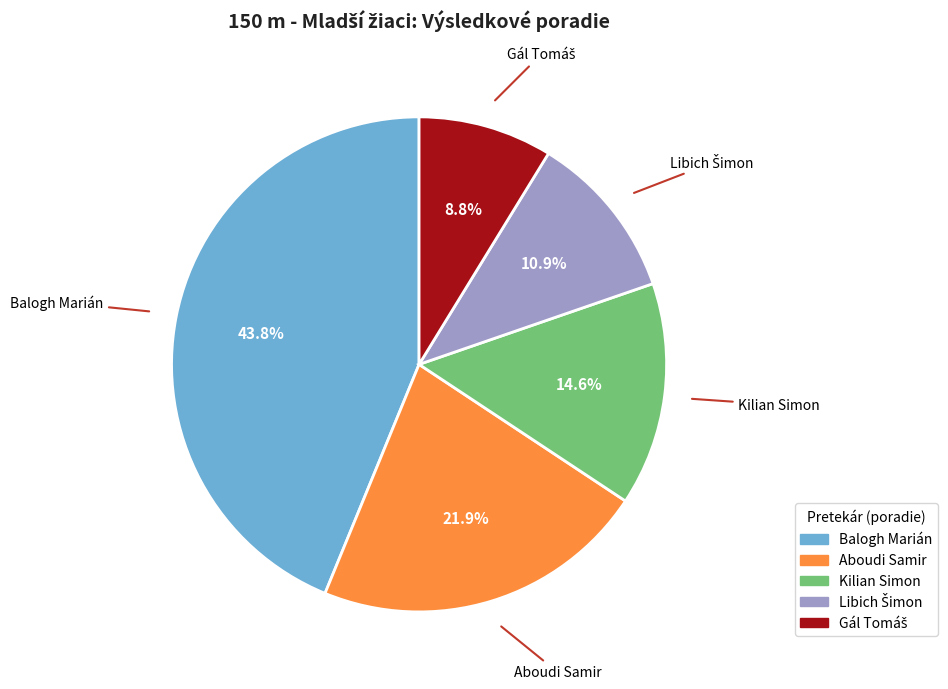

What is the largest slice in the pie chart?

Balogh Marián